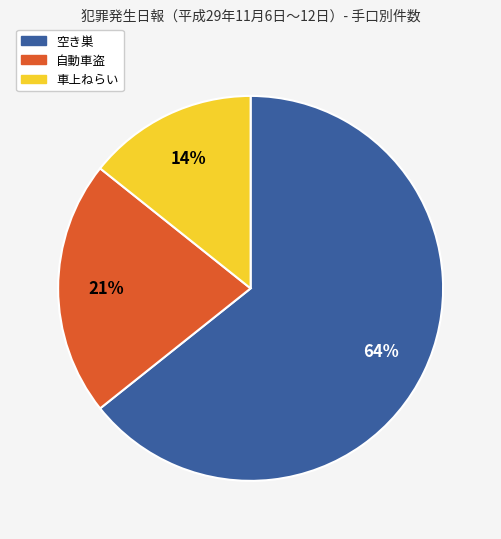

Do 車上ねらい and 空き巣 together represent more than half of the pie?

Yes